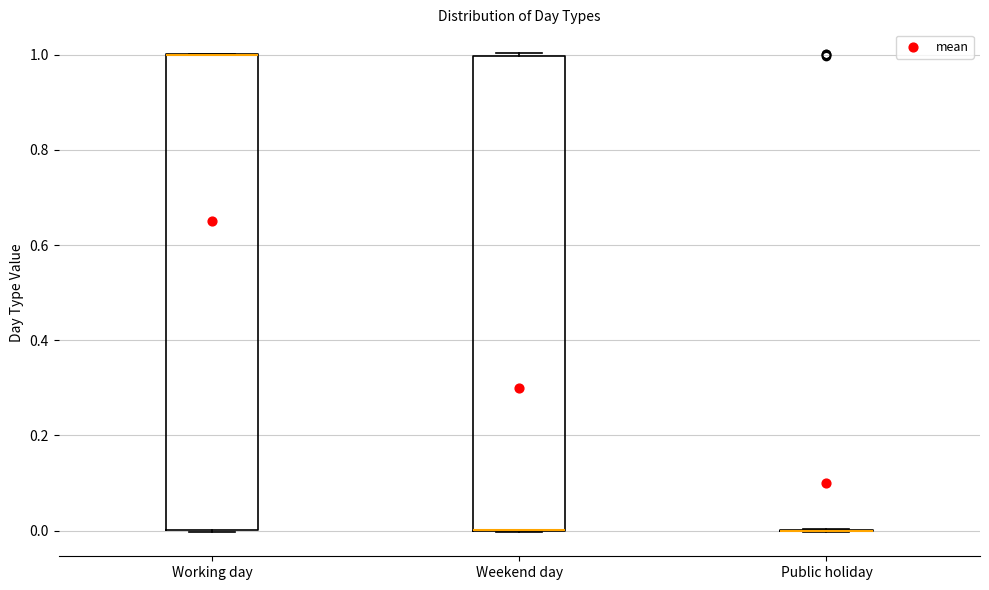

Reading left to right, read every box against the y-axis: the position of its median line, the range the box covers, and the ends of its whiskers. The values are not printed on the chart, so give them approximately, as read against the axis.

Working day: median 1 (drawn on the box's upper edge), box 0 to 1, whiskers 0 to 1
Weekend day: median 0 (drawn on the box's lower edge), box 0 to 1, whiskers 0 to 1
Public holiday: box collapsed to a line at 0, whiskers 0 to 0